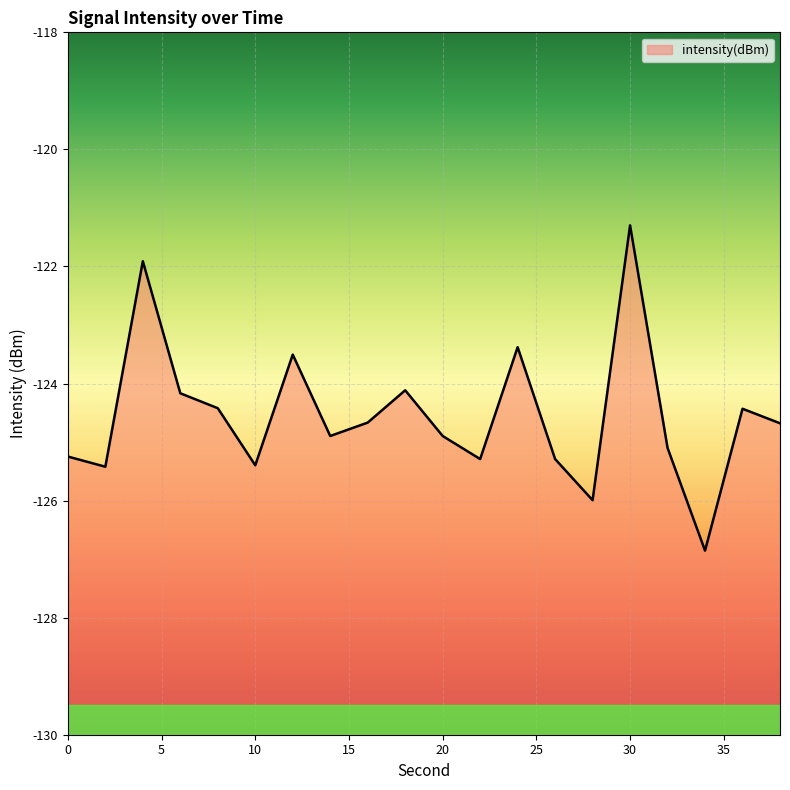

True or false: the data shows -200.6 at 22.

False